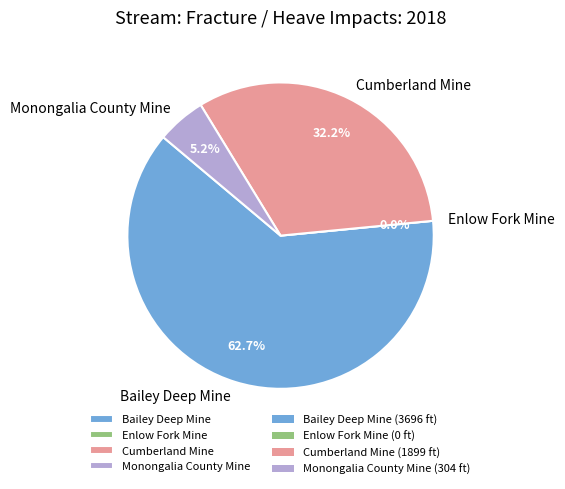

To the nearest percent, what percentage of the pie is Bailey Deep Mine?

63%